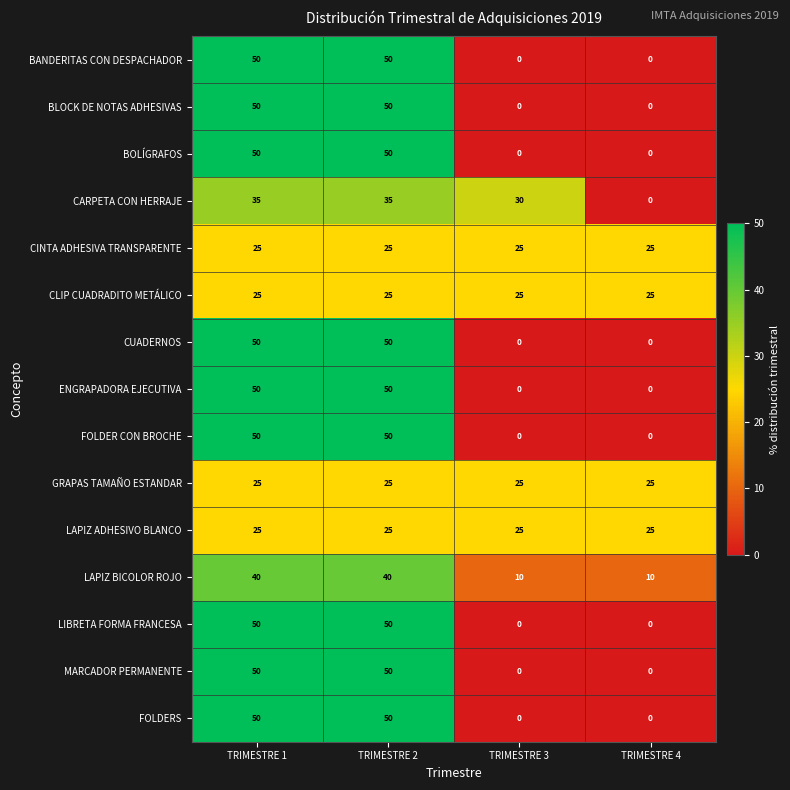

What is the difference between the maximum and second lowest values in the LIBRETA FORMA FRANCESA series?

50